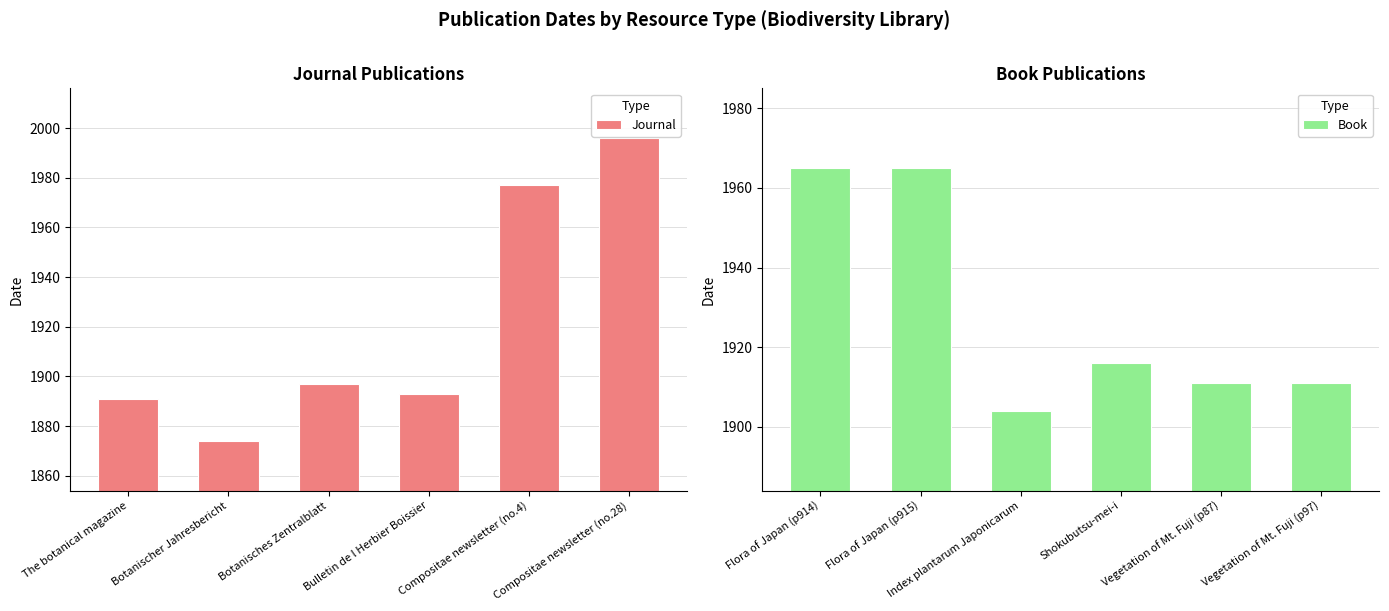

Reading left to right, list all the values displayed in this chart.

Journal: 1891	1874	1897	1893	1977	1996
Book: 1965	1965	1904	1916	1911	1911